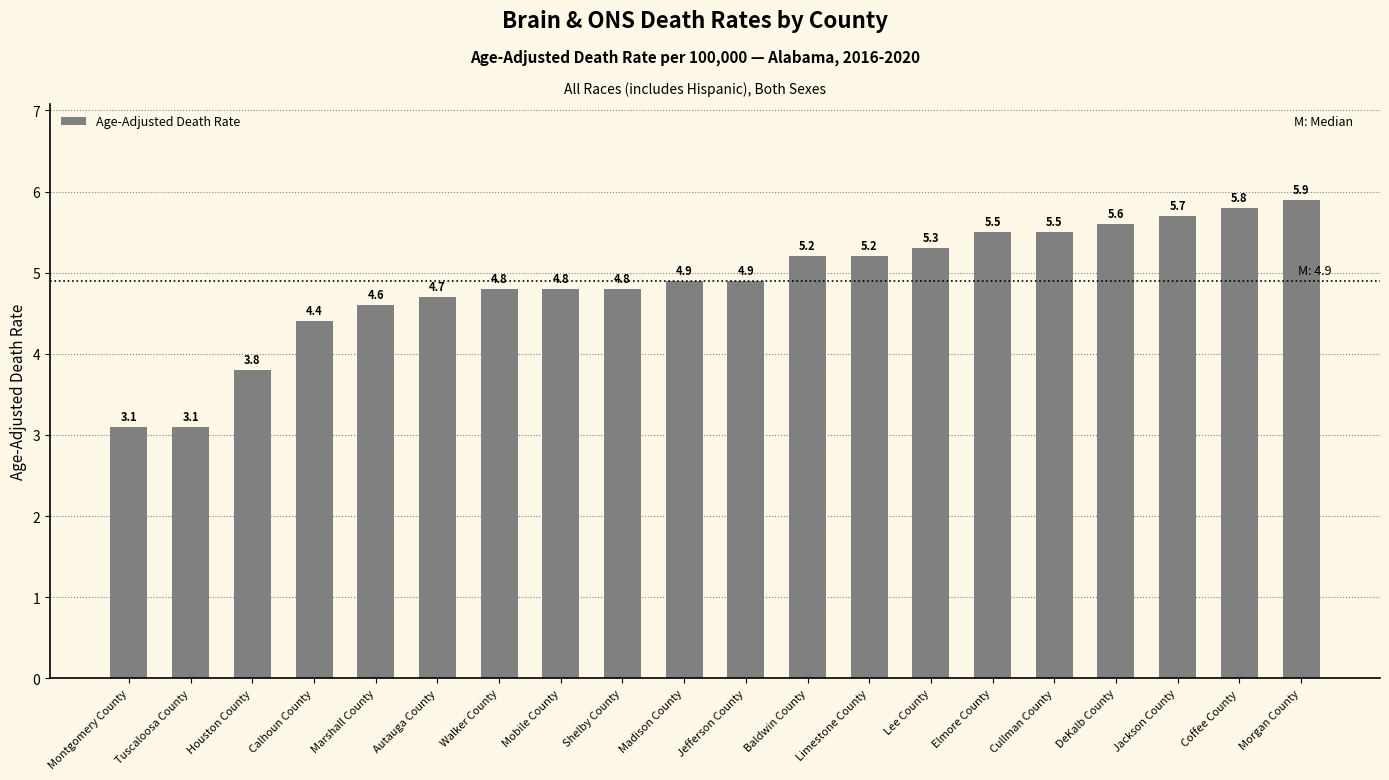

Reading left to right, list all the values displayed in this chart.

Montgomery County=3.1	Tuscaloosa County=3.1	Houston County=3.8	Calhoun County=4.4	Marshall County=4.6	Autauga County=4.7	Walker County=4.8	Mobile County=4.8	Shelby County=4.8	Madison County=4.9	Jefferson County=4.9	Baldwin County=5.2	Limestone County=5.2	Lee County=5.3	Elmore County=5.5	Cullman County=5.5	DeKalb County=5.6	Jackson County=5.7	Coffee County=5.8	Morgan County=5.9